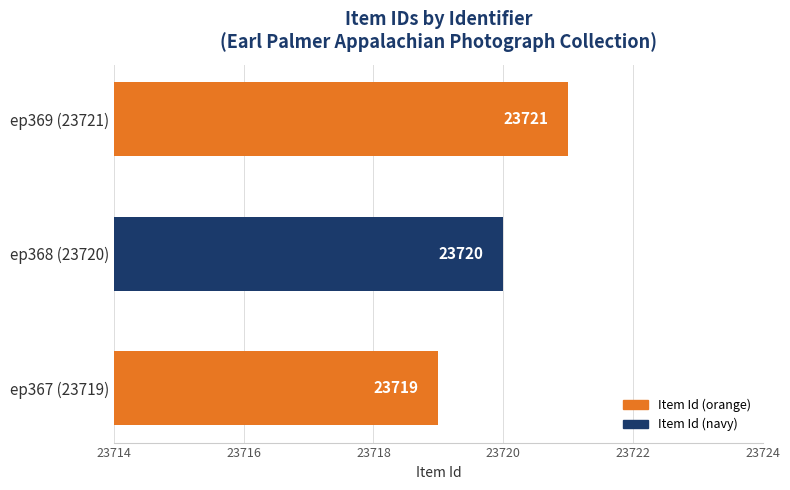

What is the smallest value displayed?

23719